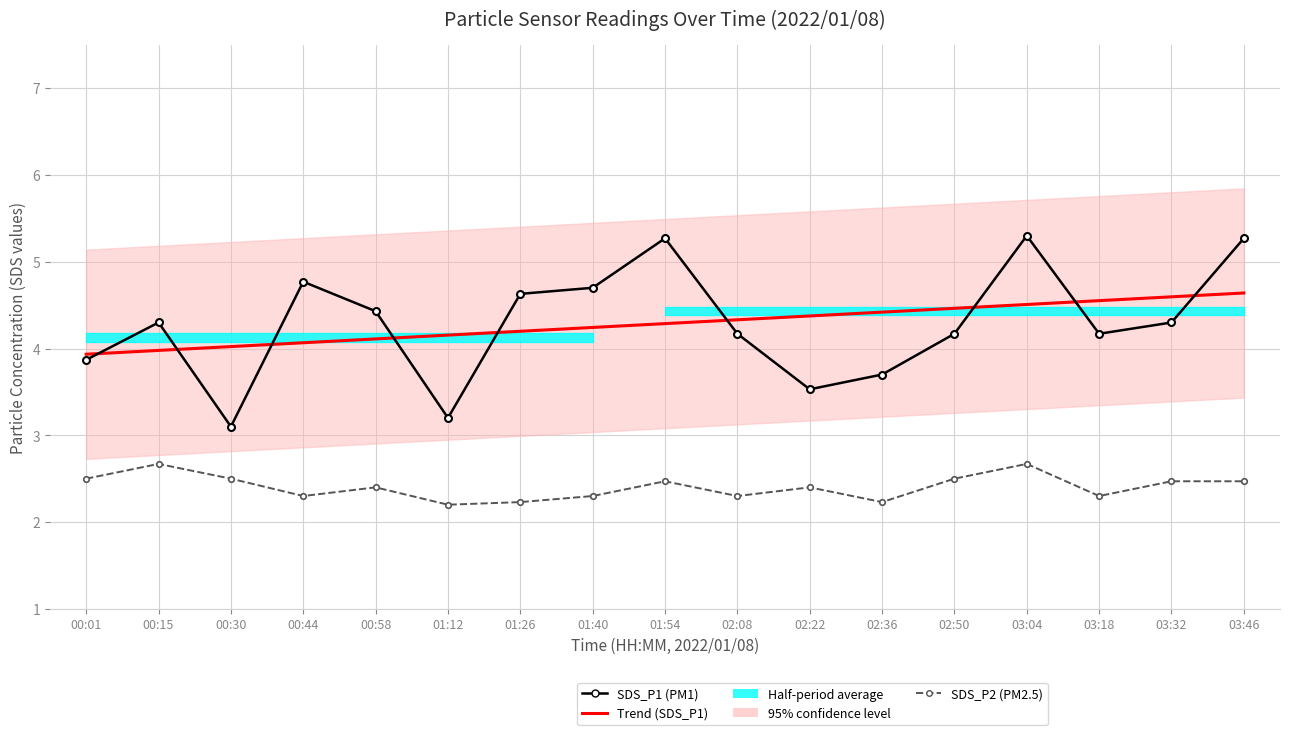

At which category is the sum across all series the highest?

03:04